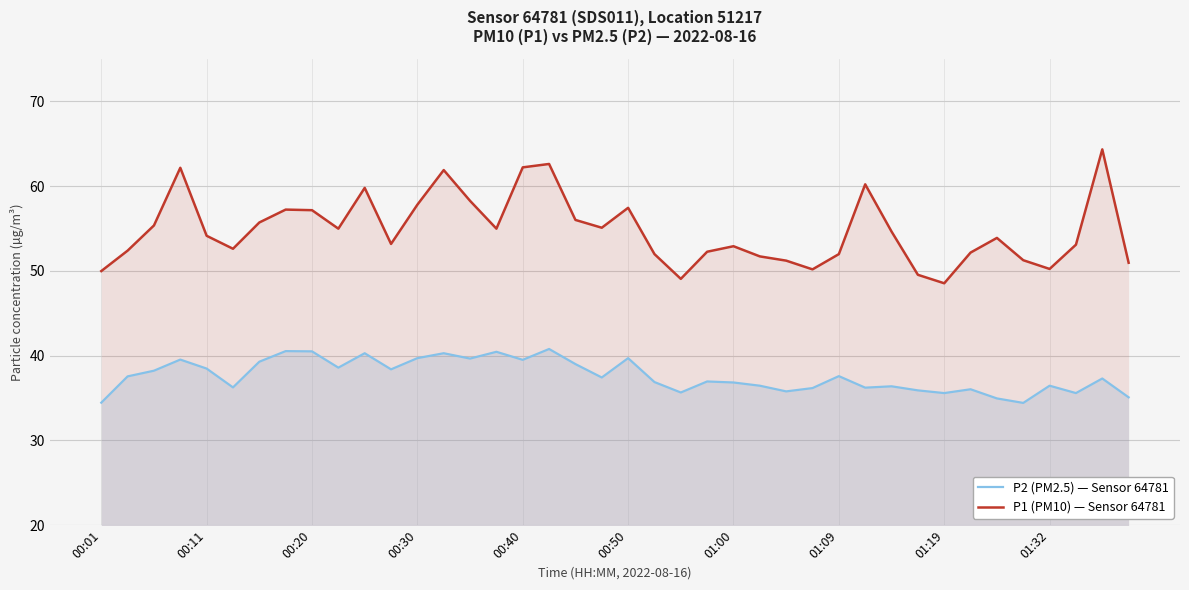

True or false: P1 (PM10) — Sensor 64781 and P2 (PM2.5) — Sensor 64781 intersect in this chart.

False